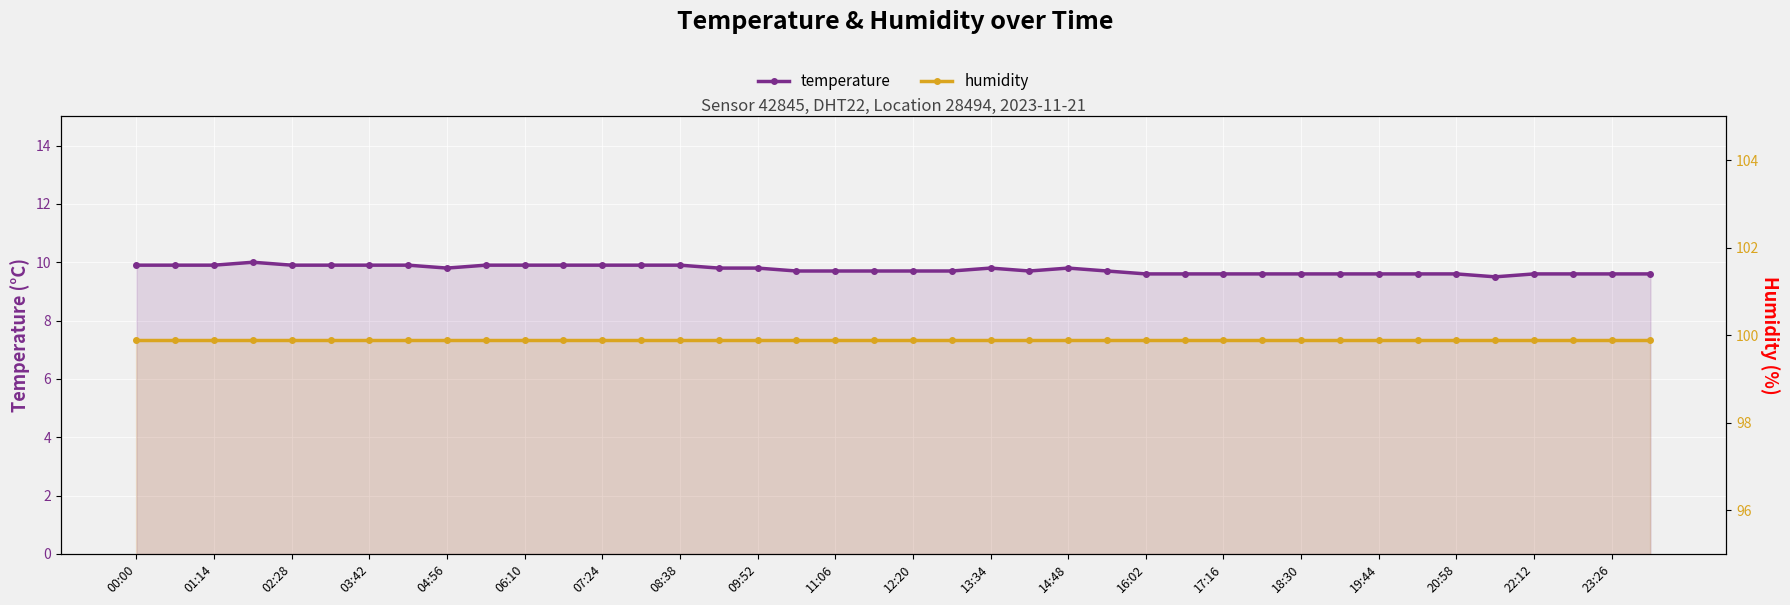

Rank the series by their maximum value, from lowest to highest.

temperature, humidity